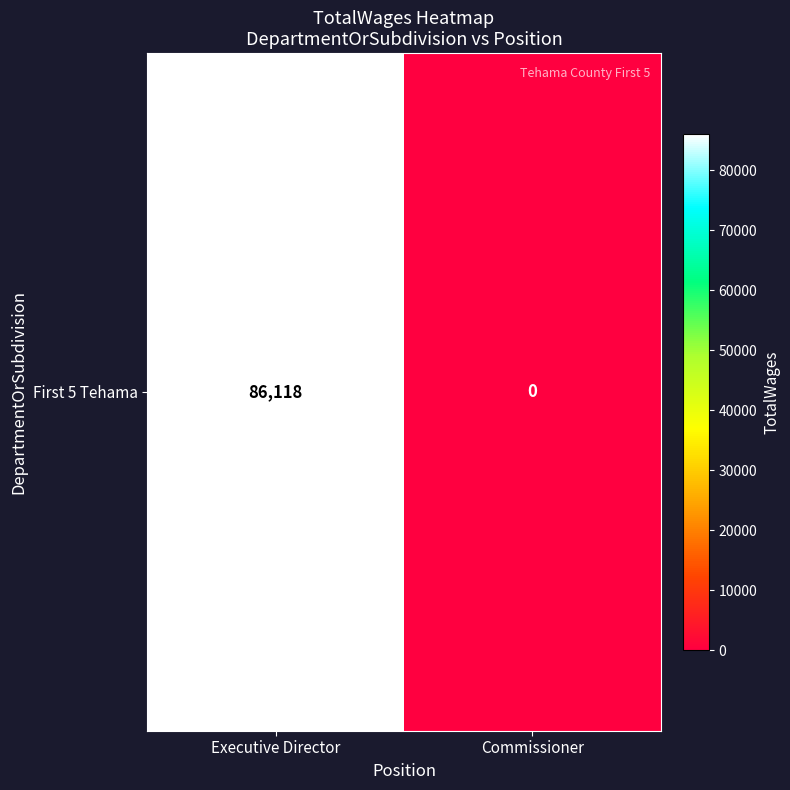

Which has a higher value, Executive Director or Commissioner?

Executive Director